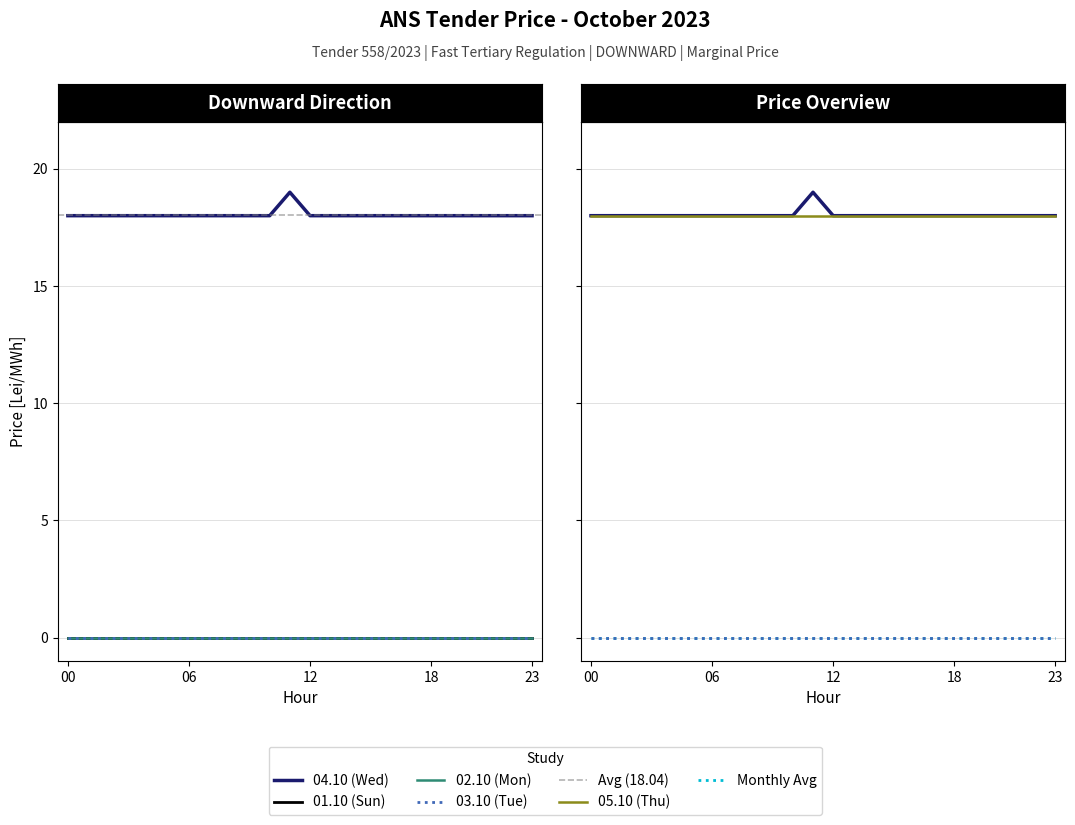

At which category does the chart reach its minimum across all series?

00 - 01